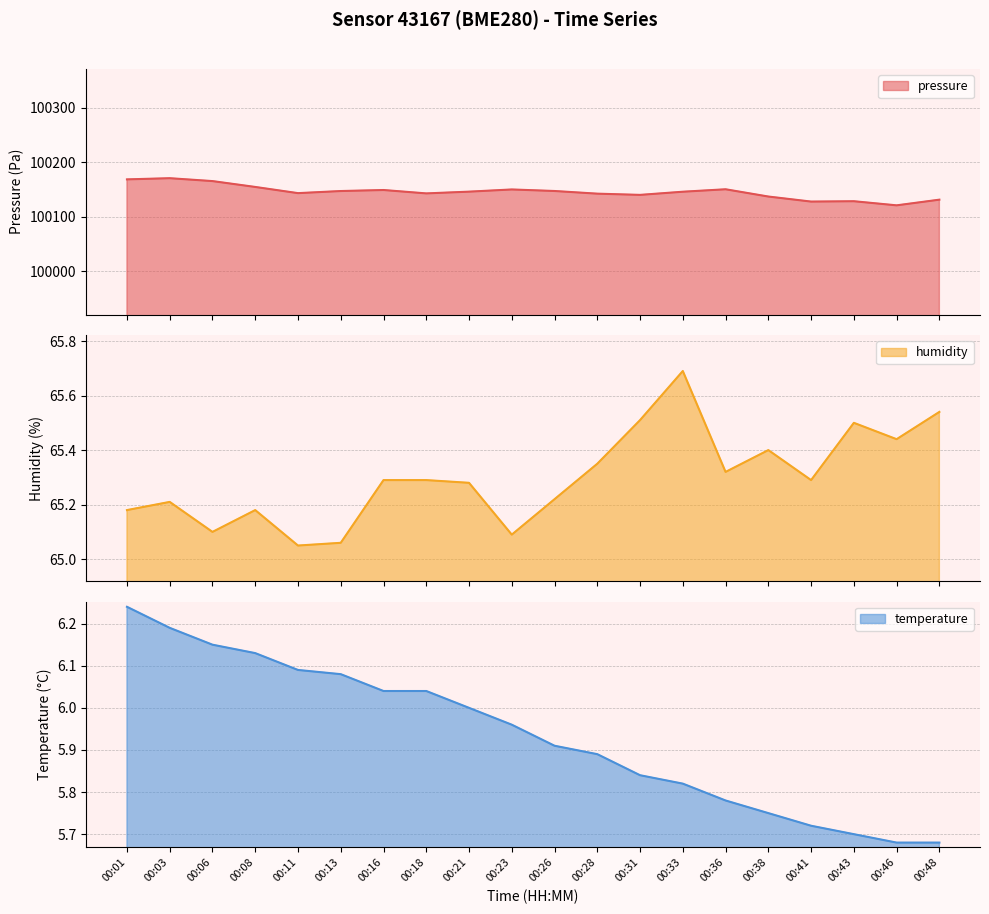

How many lines are shown in the chart?

3